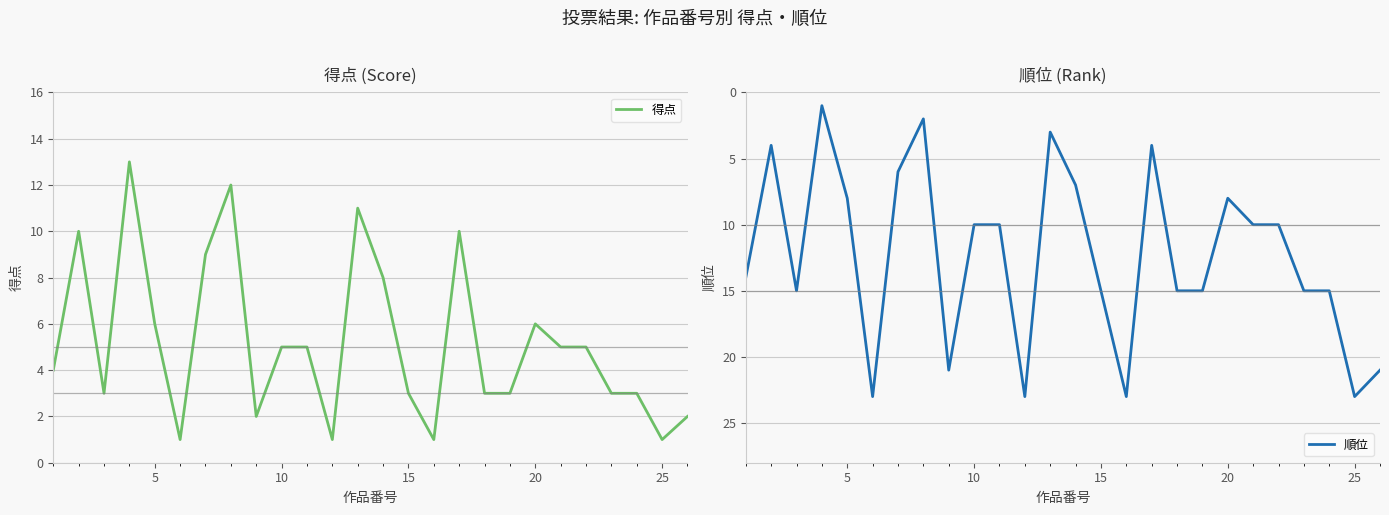

The 順位 series shows 8 at 5. True or false?

True